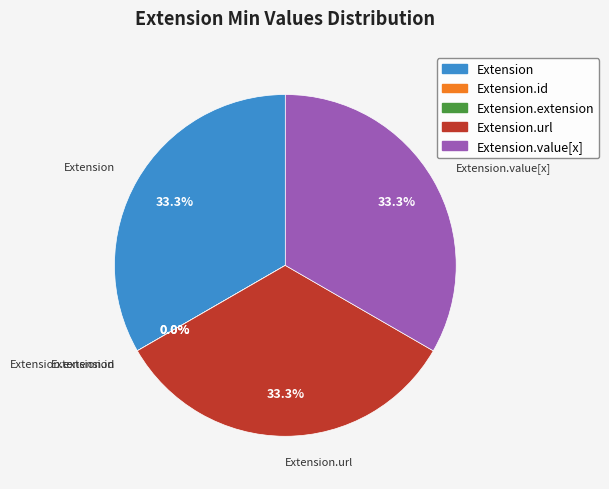

What is the change in value from Extension to Extension.id?

-1